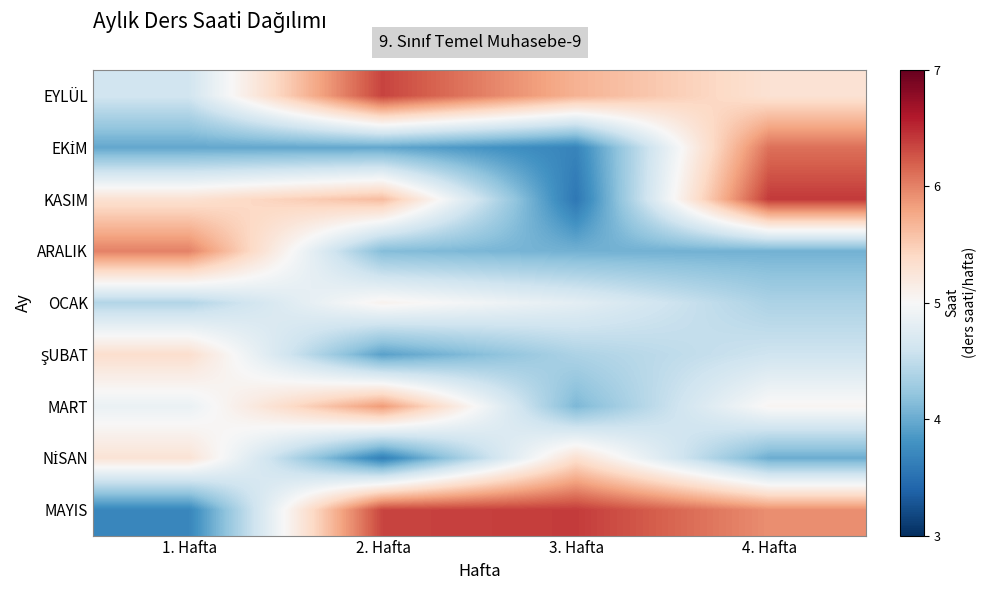

What is the total value across all series at 1. Hafta?

43.5